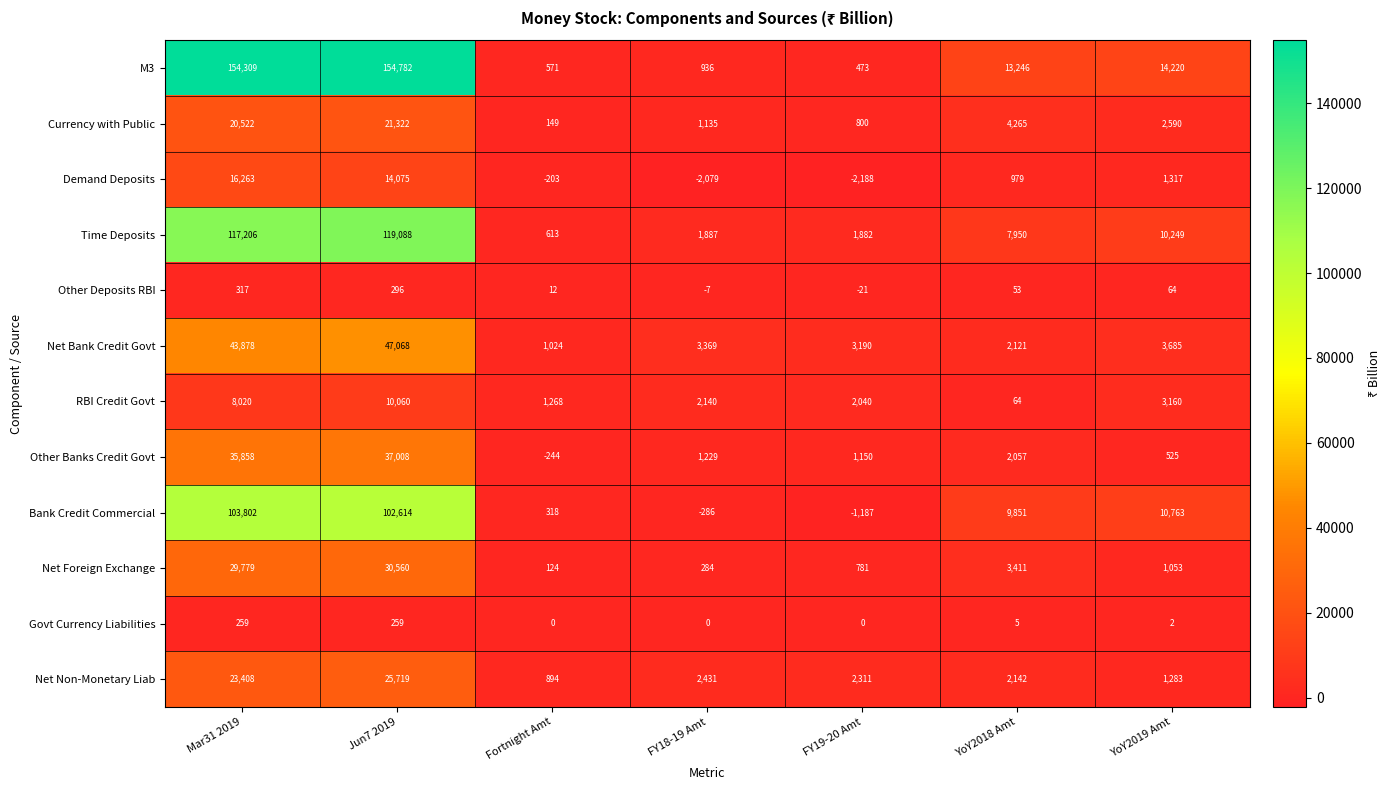

List the series in order of their peak value, lowest first.

Govt Currency Liabilities, Other Deposits RBI, RBI Credit Govt, Demand Deposits, Currency with Public, Net Non-Monetary Liab, Net Foreign Exchange, Other Banks Credit Govt, Net Bank Credit Govt, Bank Credit Commercial, Time Deposits, M3